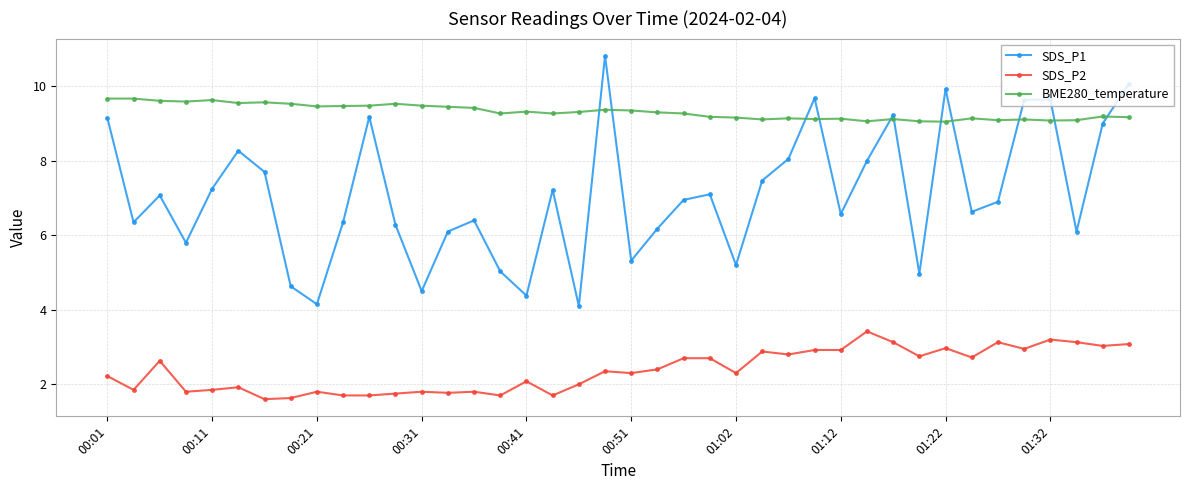

Which series has the widest spread of values?

SDS_P1